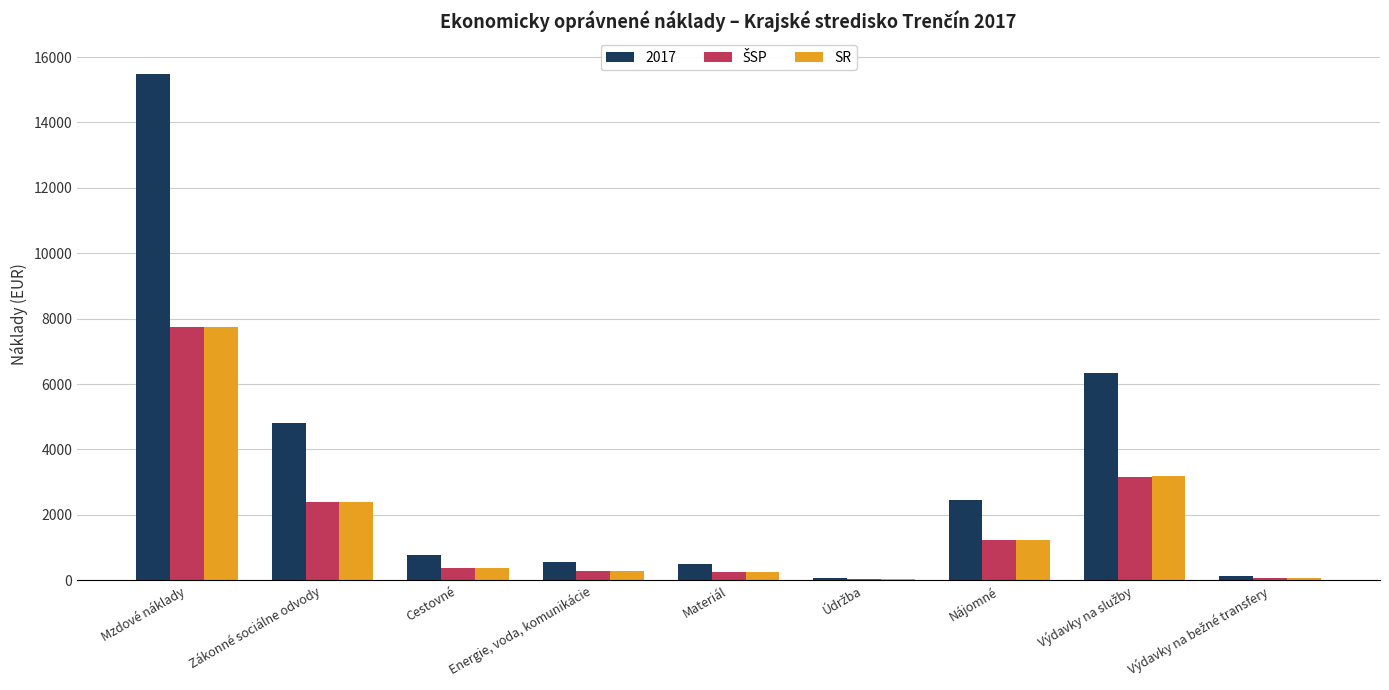

Count the number of data series in this chart.

3